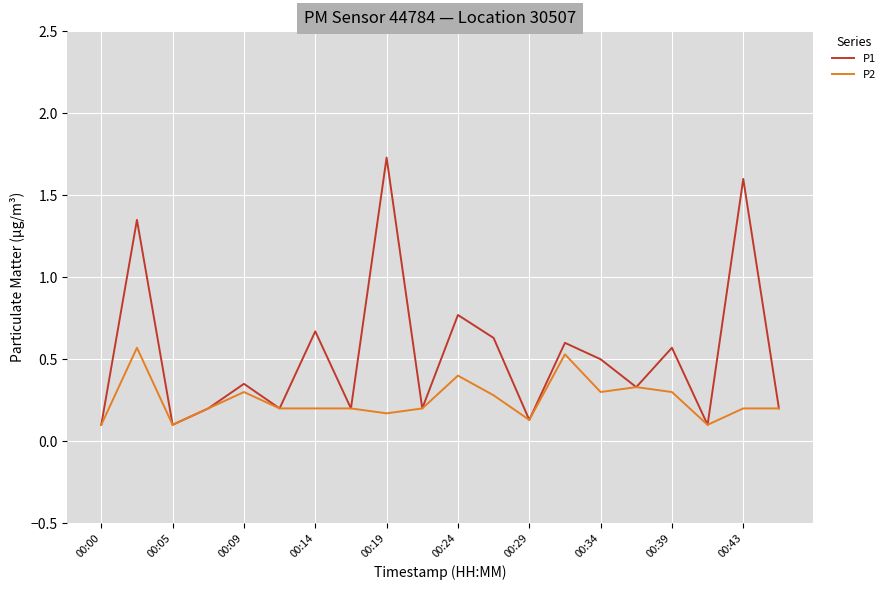

List the series in order of their overall mean, lowest first.

P2, P1